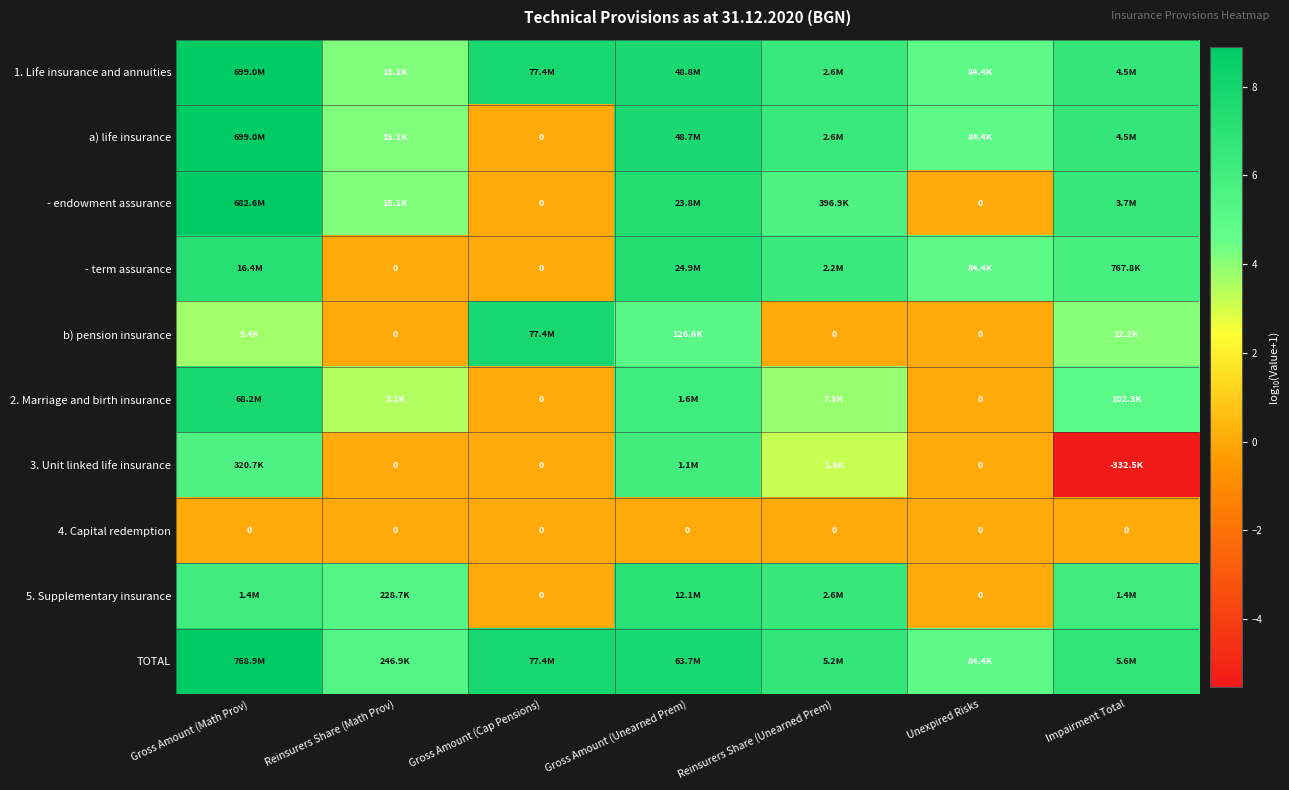

At which label is 5. Supplementary insurance closest to 3?

Reinsurers Share (Math Prov)